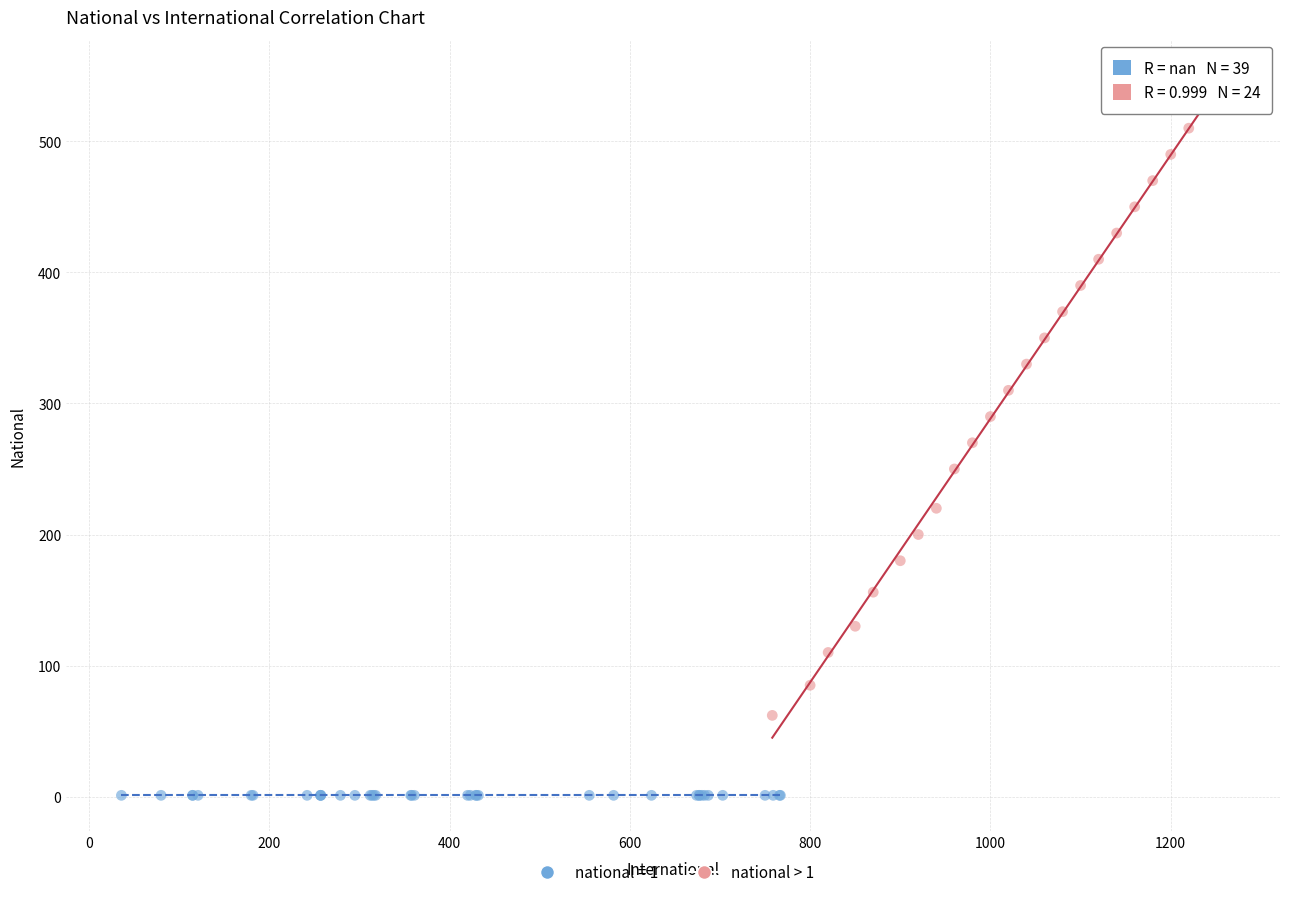

Which series contains the lowest Y value?

national = 1